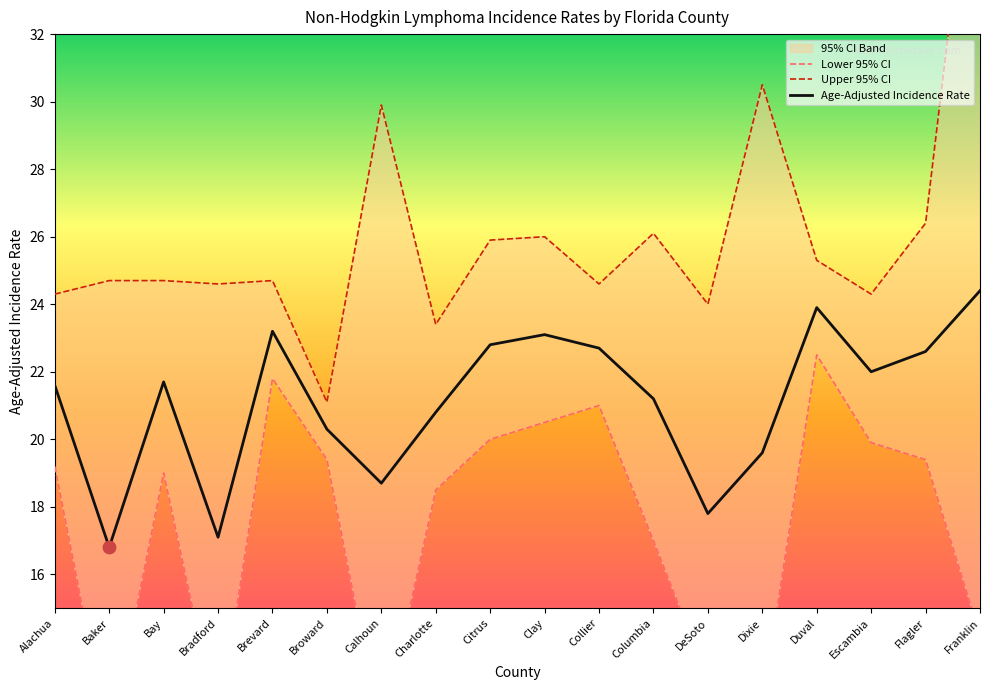

At which label does Age-Adjusted Incidence Rate reach its peak?

Franklin